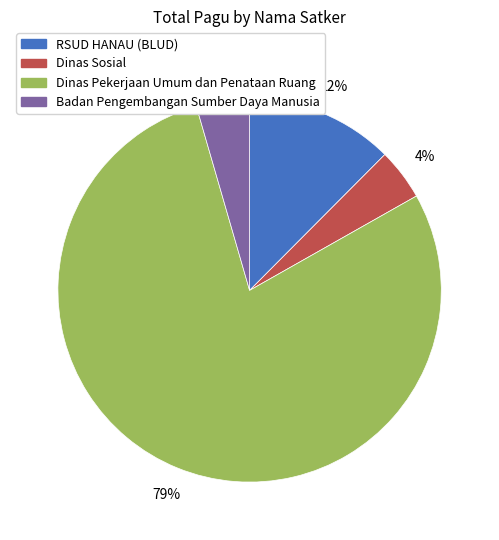

Is there any slice that represents more than half of the pie?

Yes